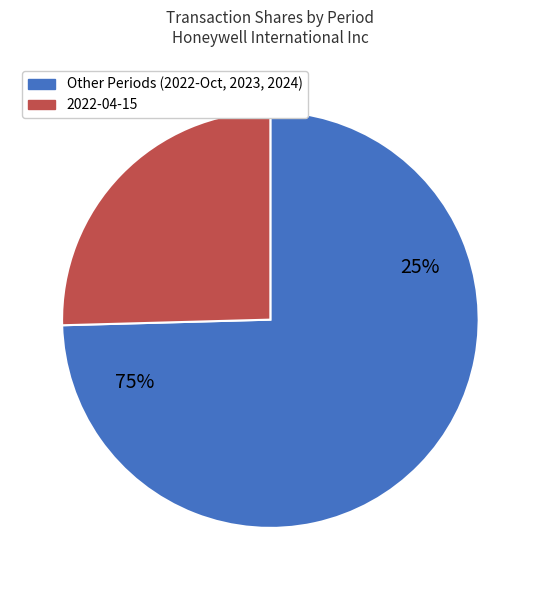

The 2024-04-15 slice represents 15% of the pie. True or false?

False